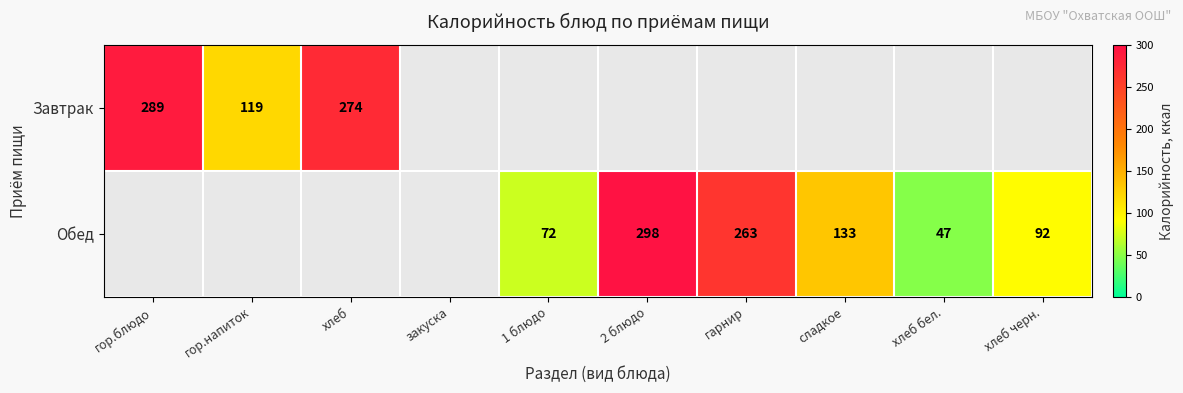

Count the number of categories in the chart.

10